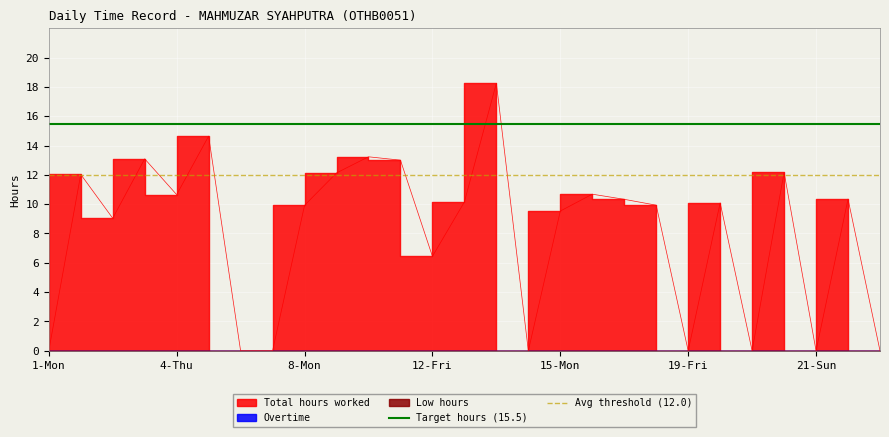

Is this an area chart (filled region under the line)?

No